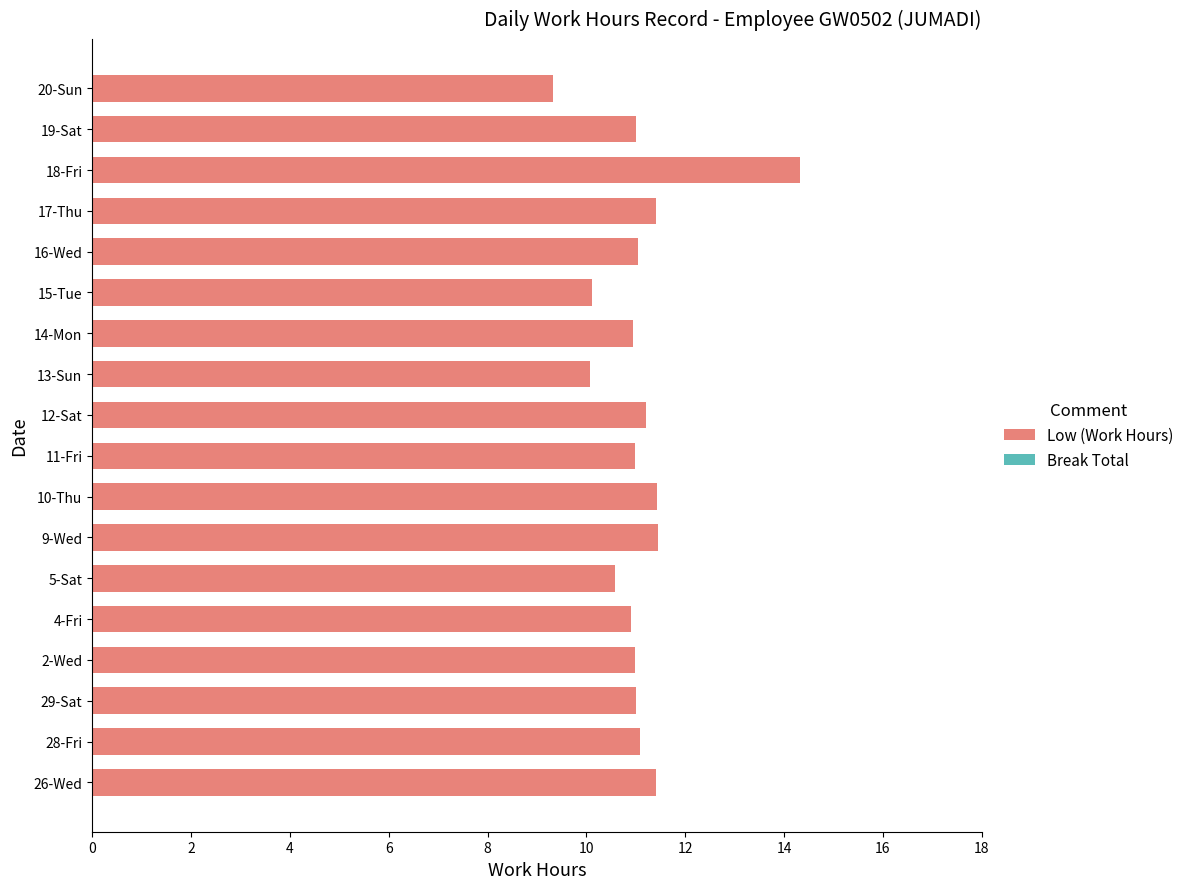

What is the ratio of the value at 13-Sun to the value at 2-Wed?

0.9